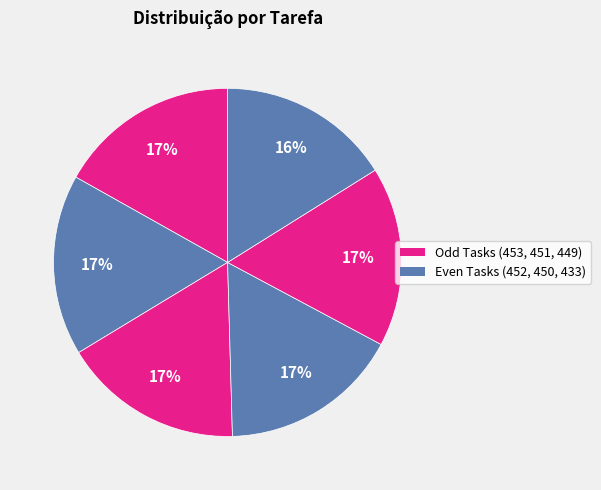

To the nearest percent, what is the average slice percentage?

17%